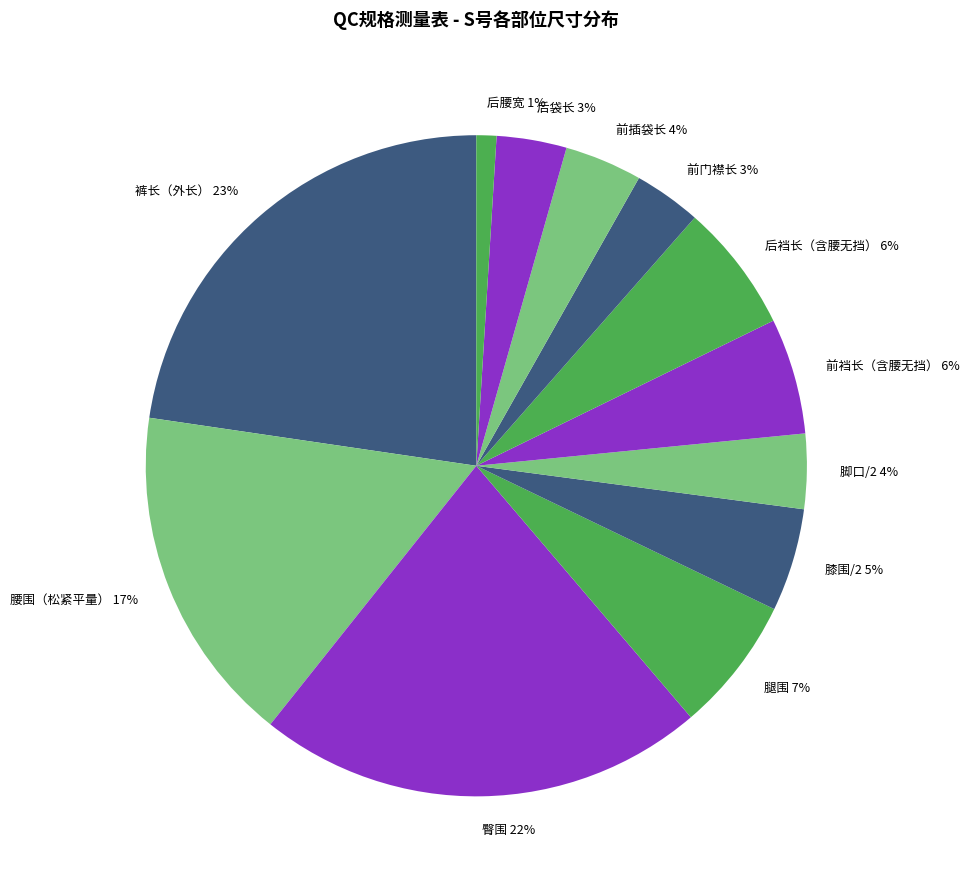

Does 前裆长（含腰无挡） account for over 50% of the chart?

No